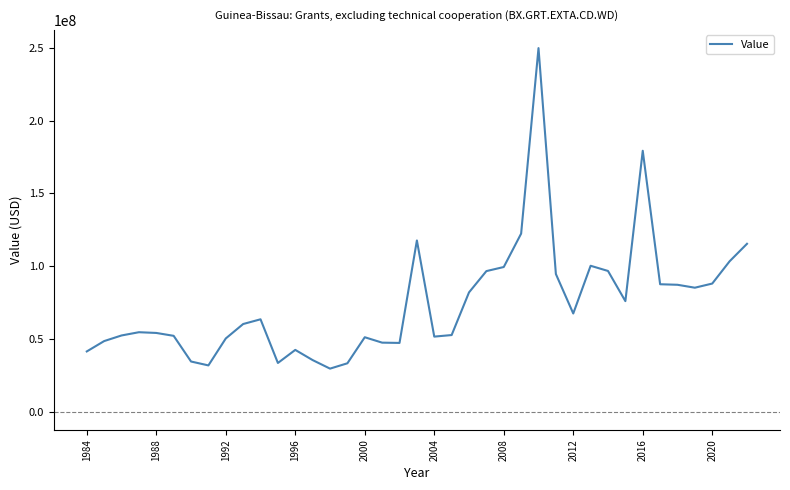

What is the smallest value displayed?

29580000